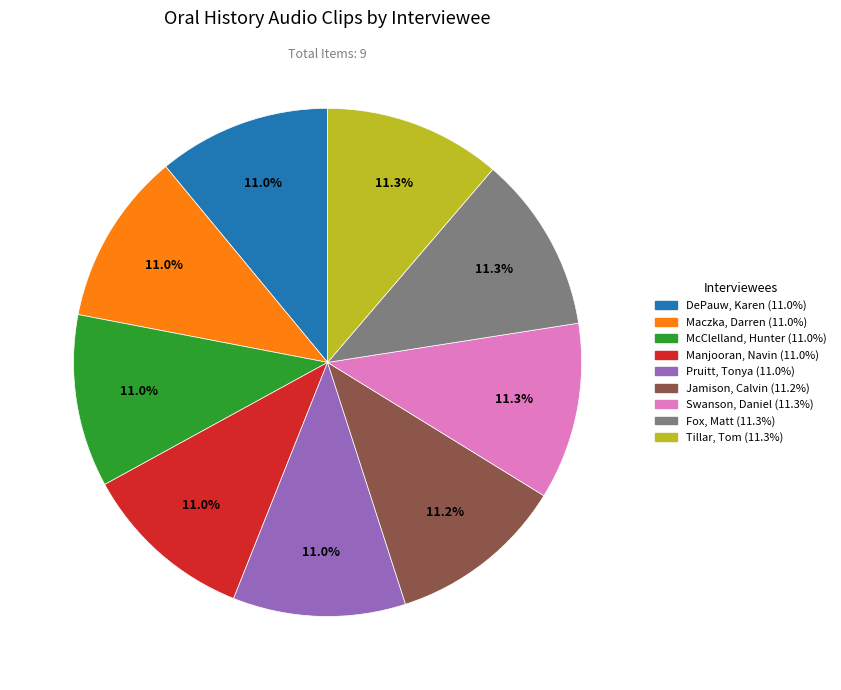

Combined, what portion of the pie is Manjooran, Navin and Fox, Matt?

22.3%